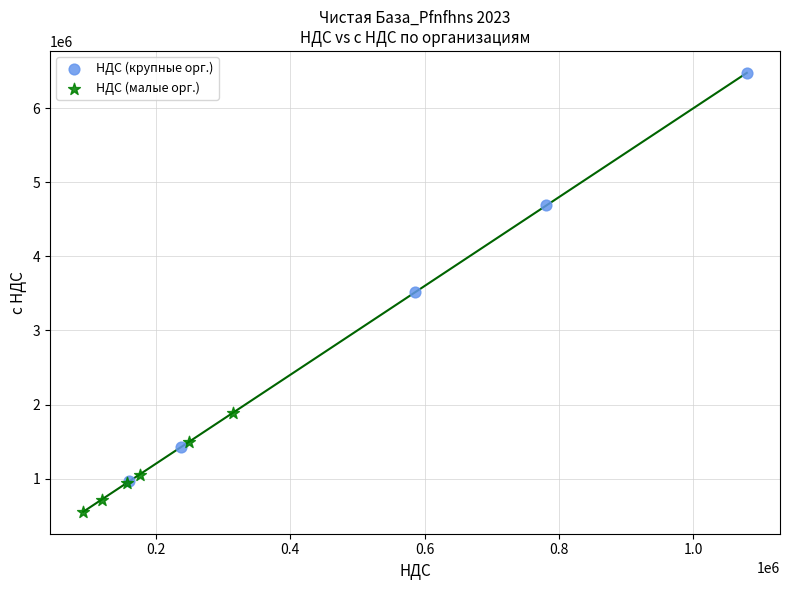

Which series contains the highest Y value?

НДС (крупные орг.)